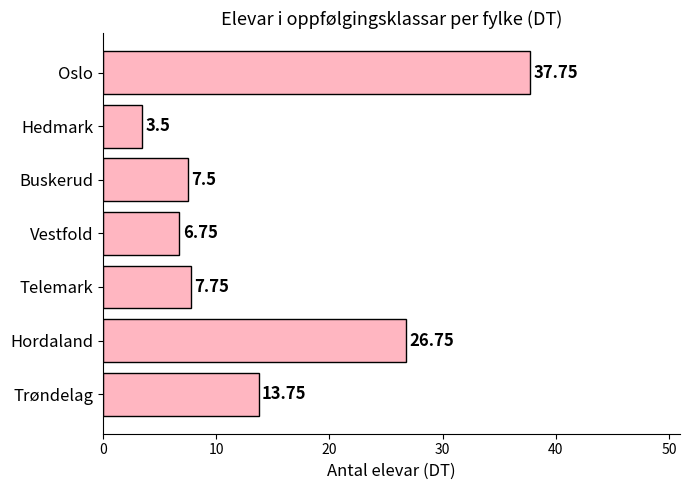

Between Buskerud and Trøndelag, which is larger?

Trøndelag